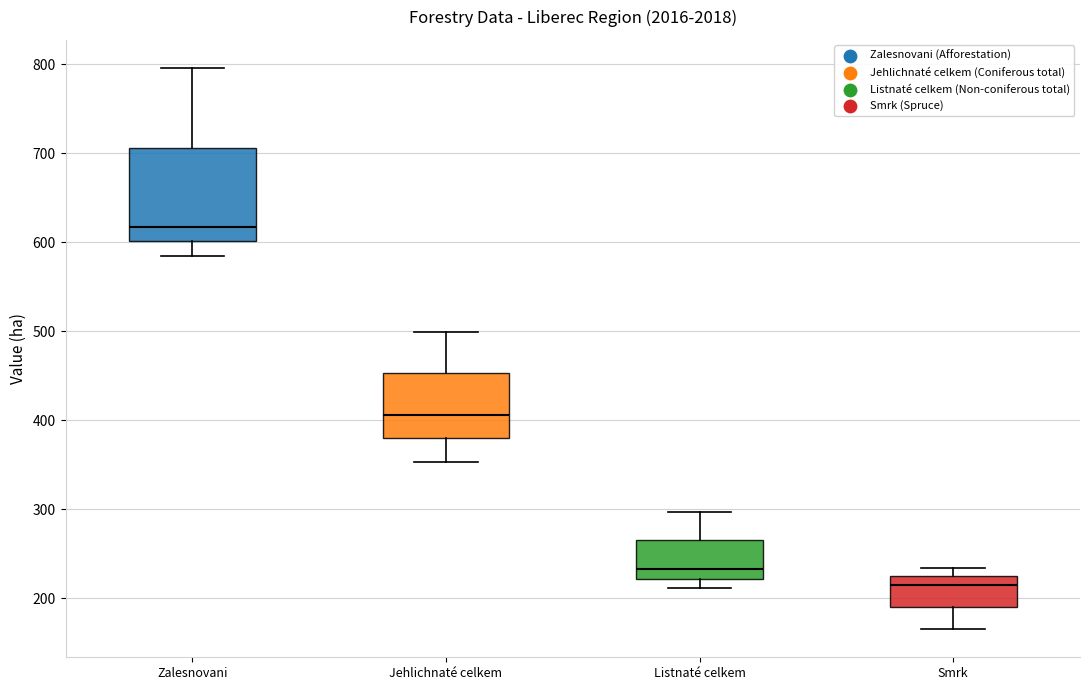

Where does the upper whisker of the box for Jehlichnaté celkem end on the y-axis? The values are not printed on the chart, so give them approximately, as read against the axis.

500